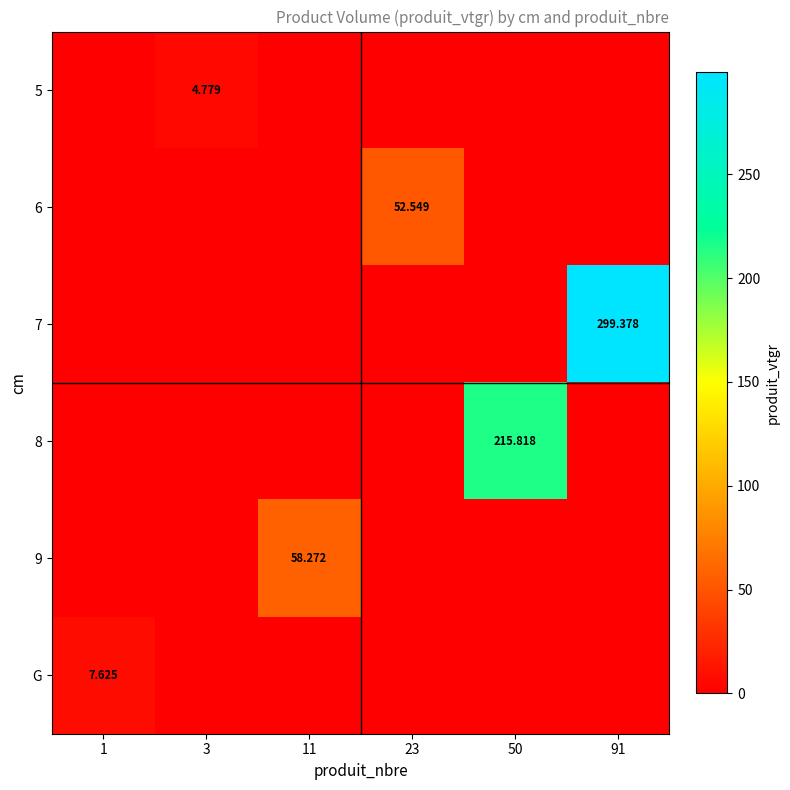

At which category is the sum across all series the highest?

91